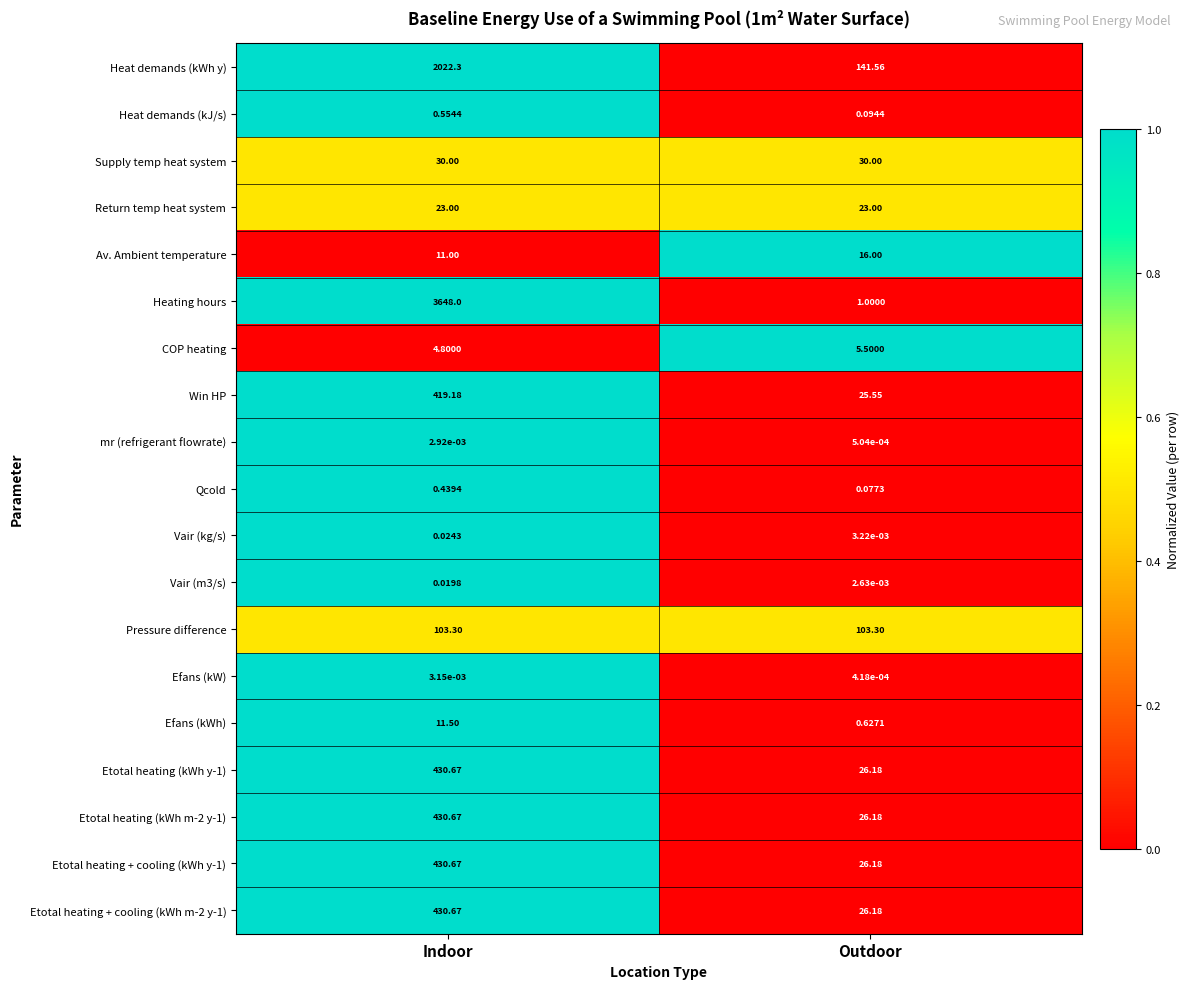

At which label does Heat demands (kWh y) first exceed 2022?

Indoor